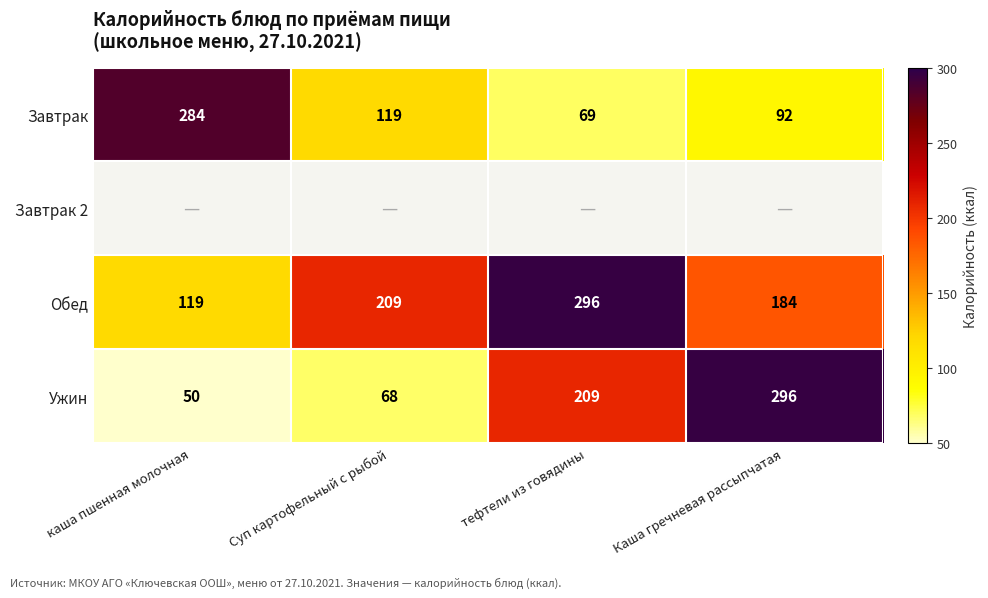

How many data points in Ужин are less than 209?

2